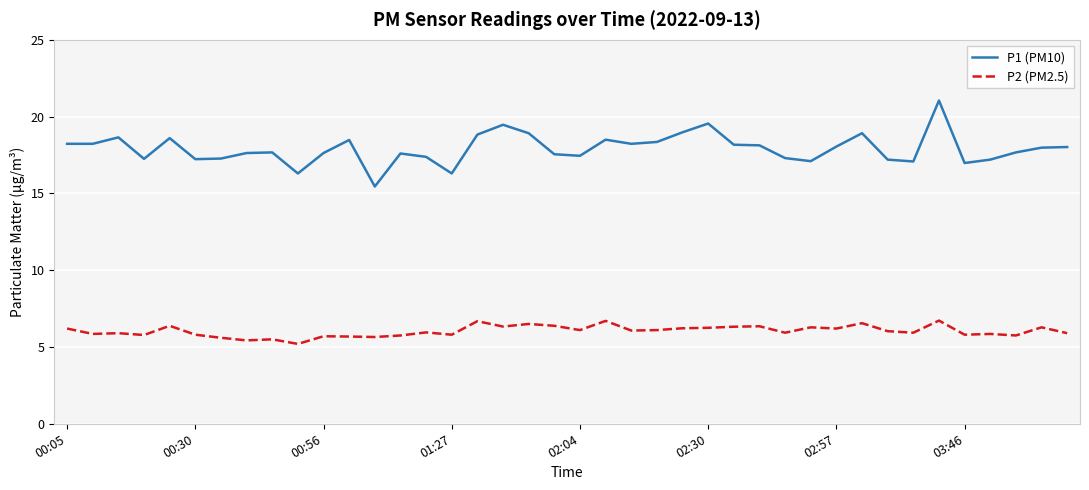

What is the lowest value of the P2 (PM2.5) series?

5.2